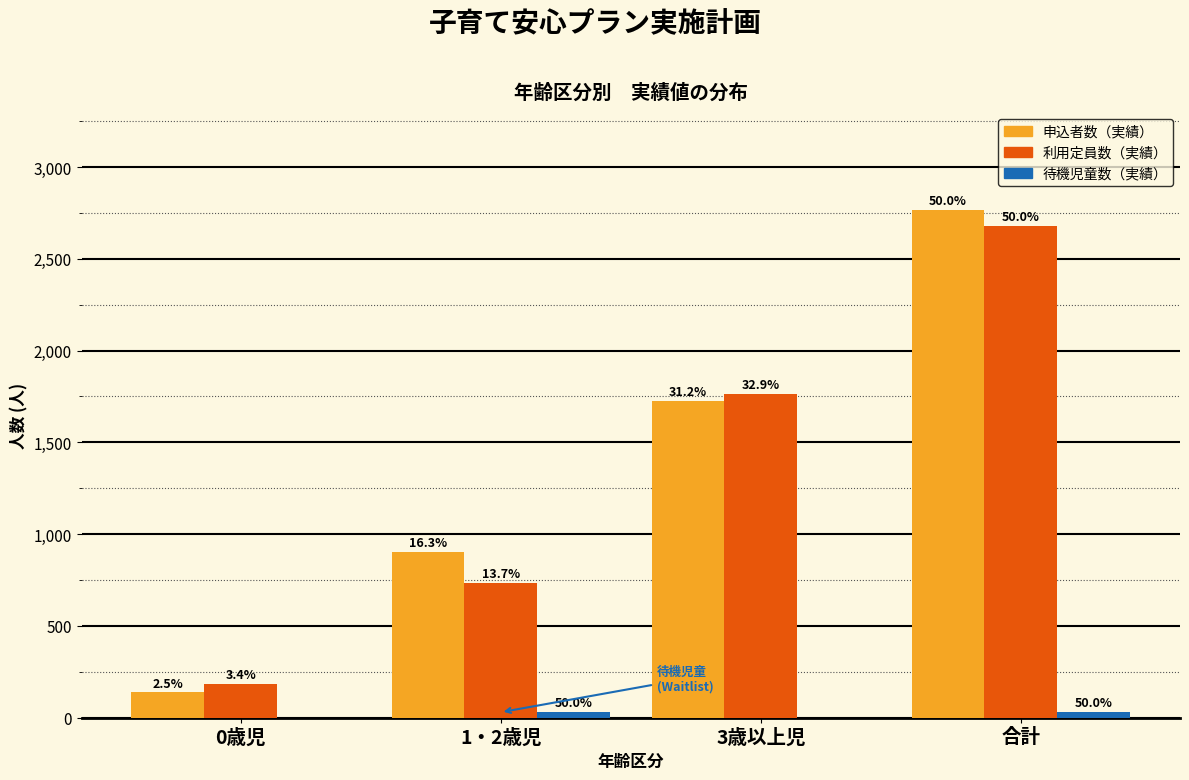

Are the bars horizontal?

No